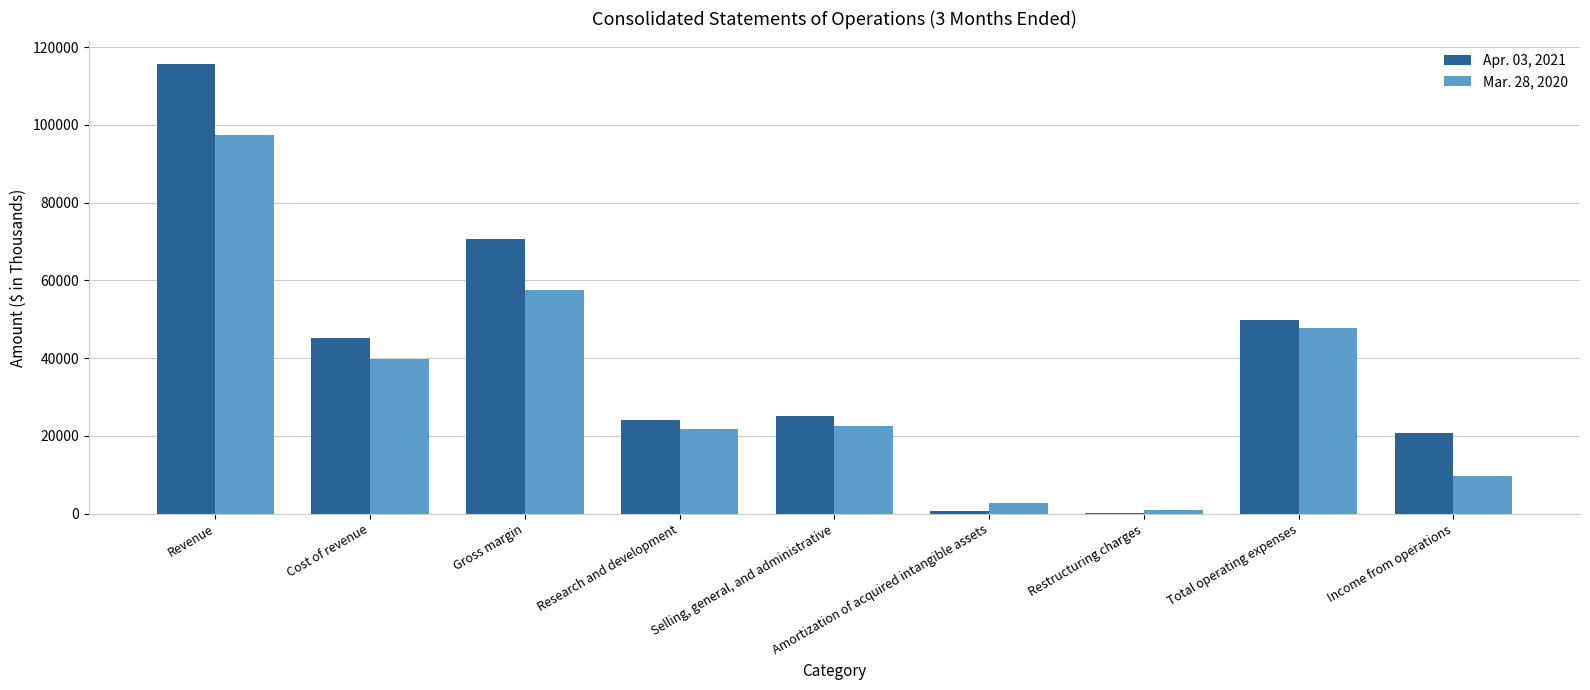

Which series has the largest total across all categories?

Apr. 03, 2021